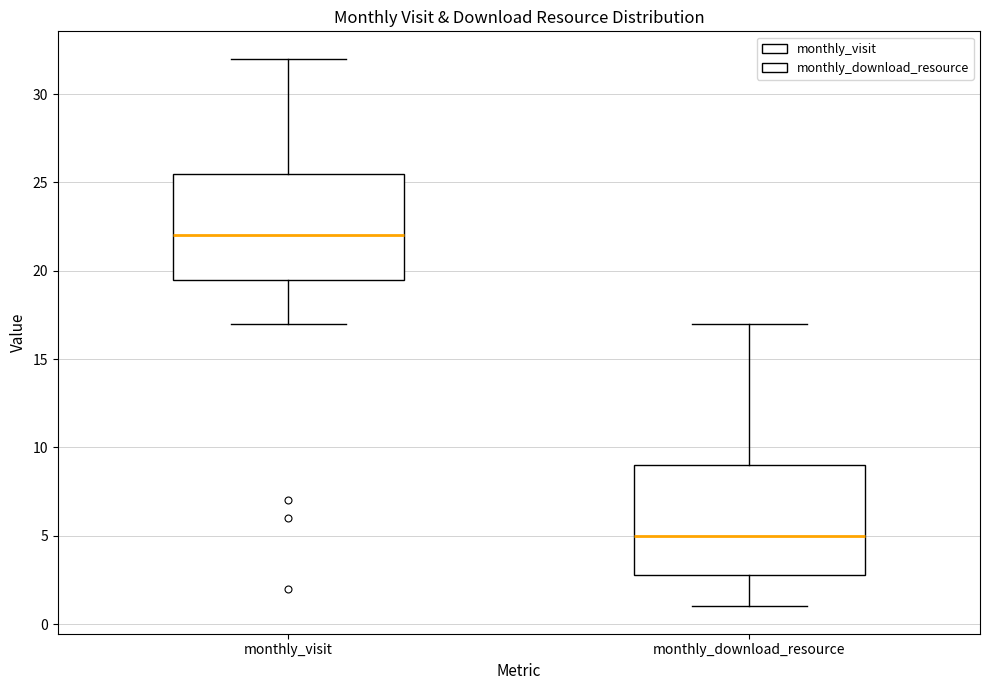

Reading left to right, transcribe this box plot: for each box, give where its median line is, the range the box spans, and where its two whiskers end, as read against the y-axis. The values are not printed on the chart, so give them approximately, as read against the axis.

monthly_visit: median 22.0, box 19.5 to 25.5, whiskers 17.0 to 32.0
monthly_download_resource: median 5.0, box 3.0 to 9.0, whiskers 1.0 to 17.0